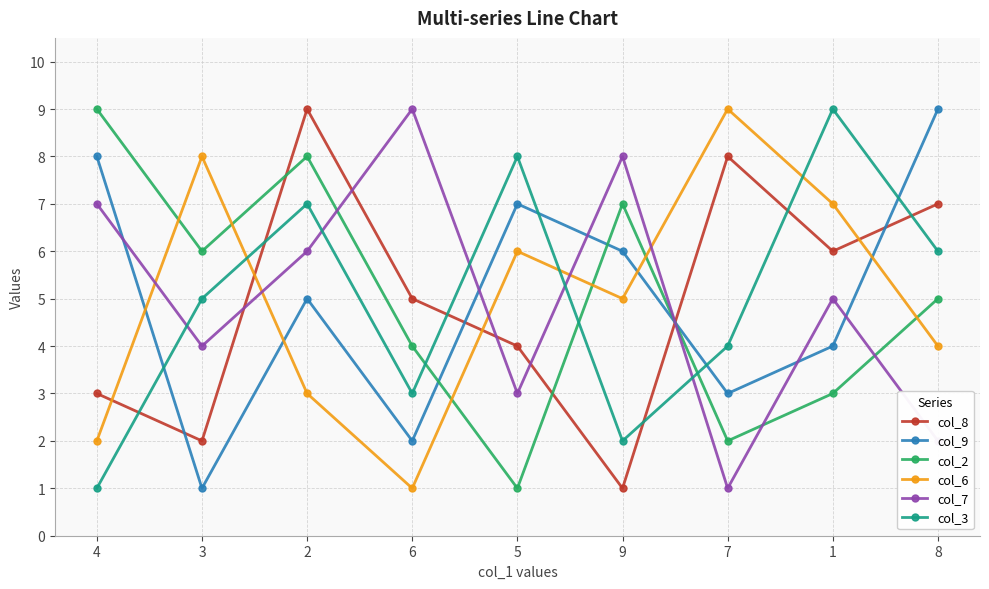

Rank the categories by col_2 value from highest to lowest.

4, 2, 9, 3, 8, 6, 1, 7, 5